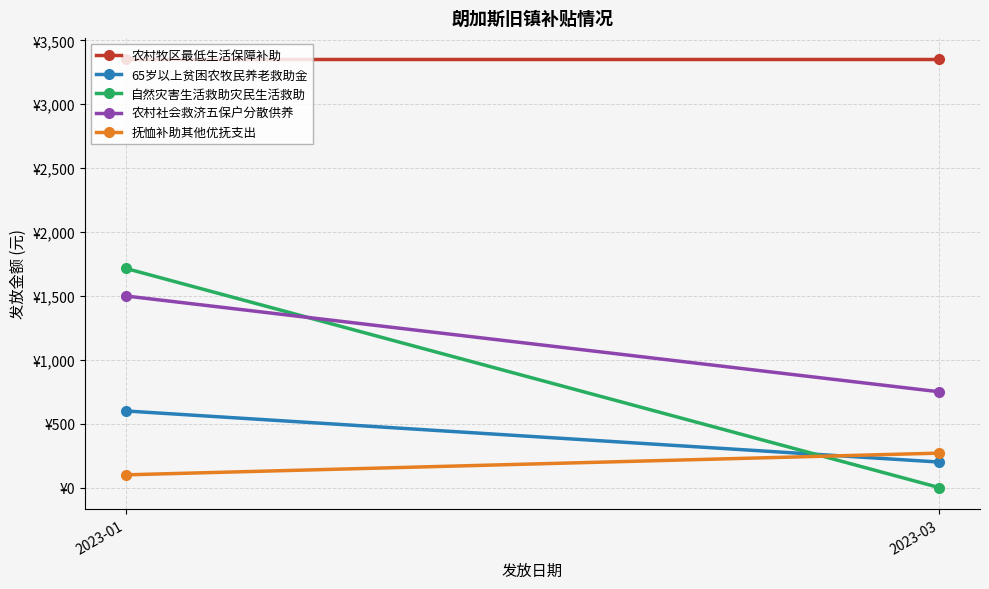

At which category is the sum across all series the highest?

2023-01